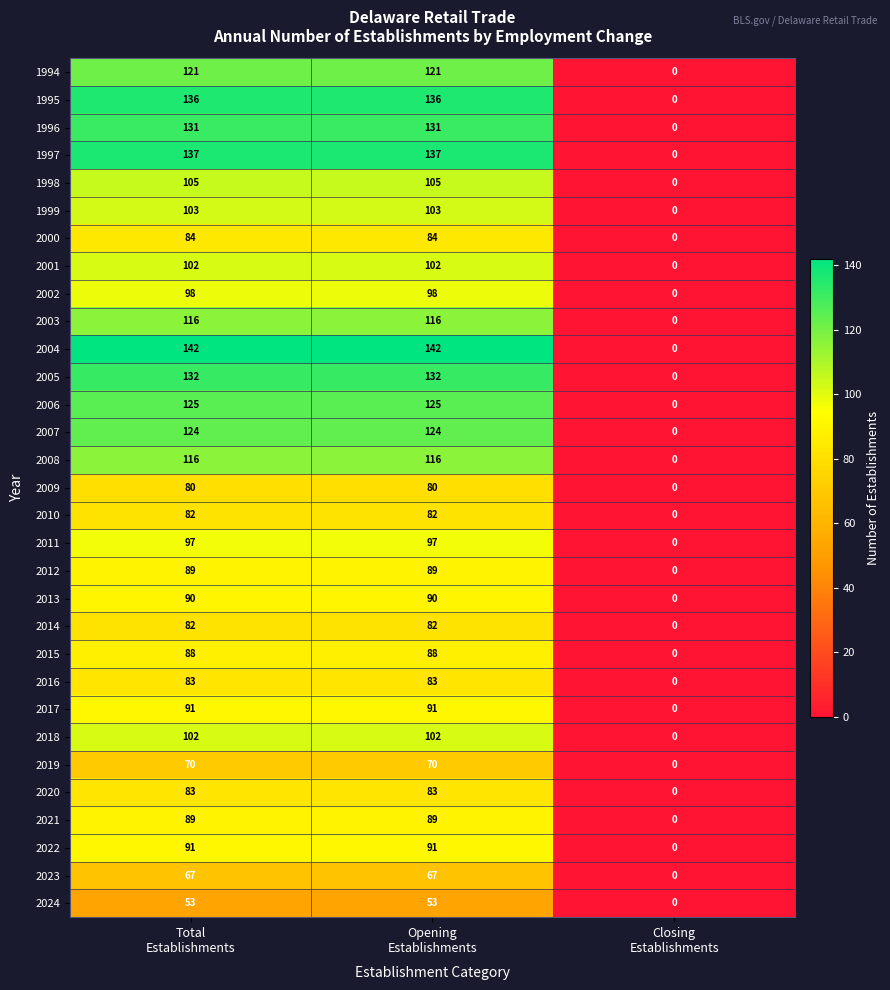

How many 2006 values are between 0 and 125?

3